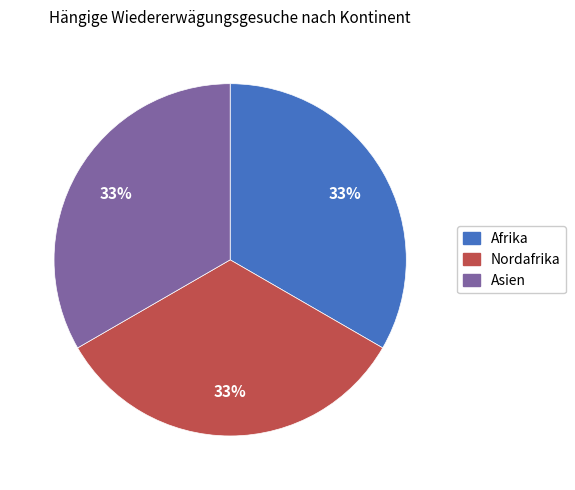

To the nearest percent, what is the average slice percentage?

33%